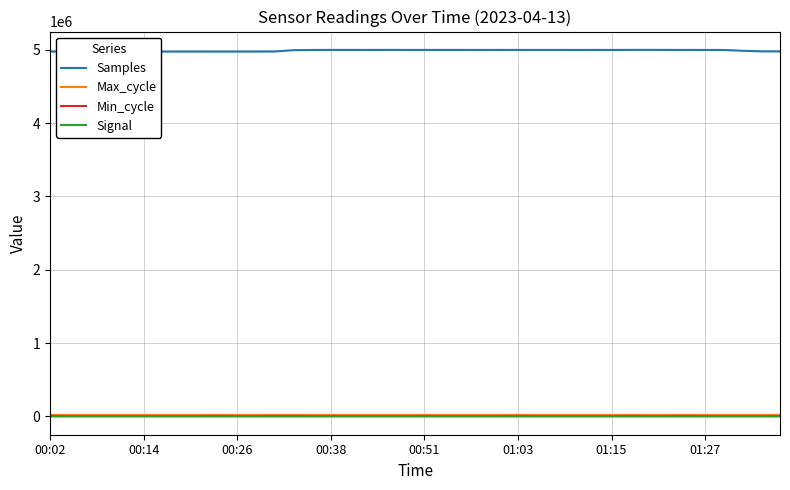

True or false: Samples and Signal cross at least once.

False